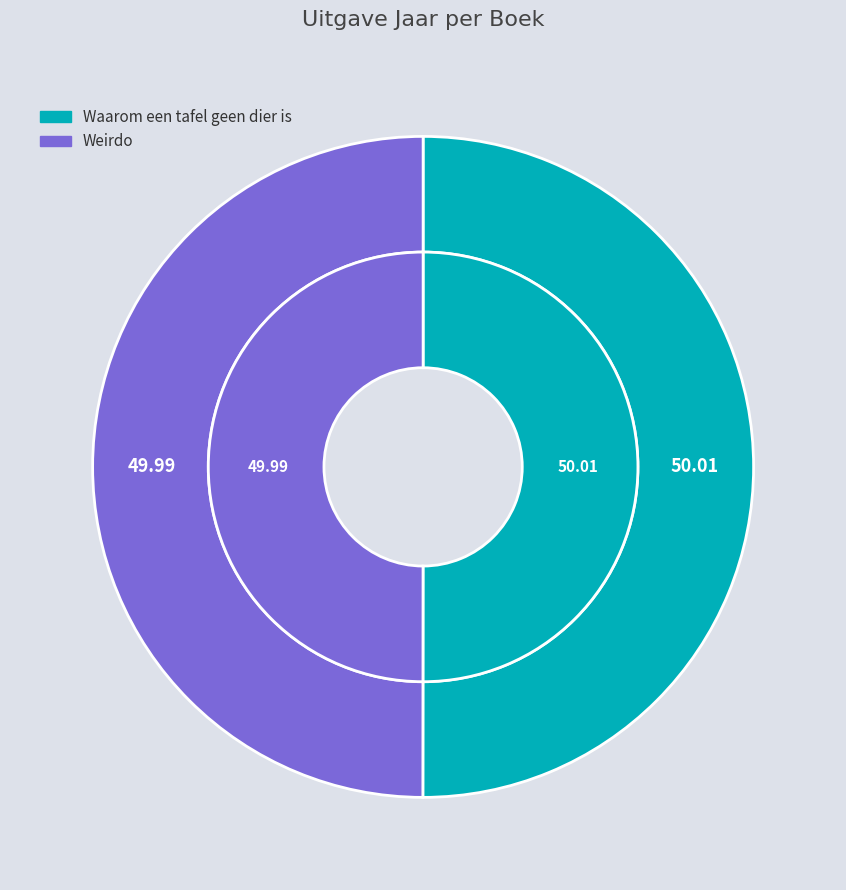

To the nearest percent, what is the average slice percentage?

50%